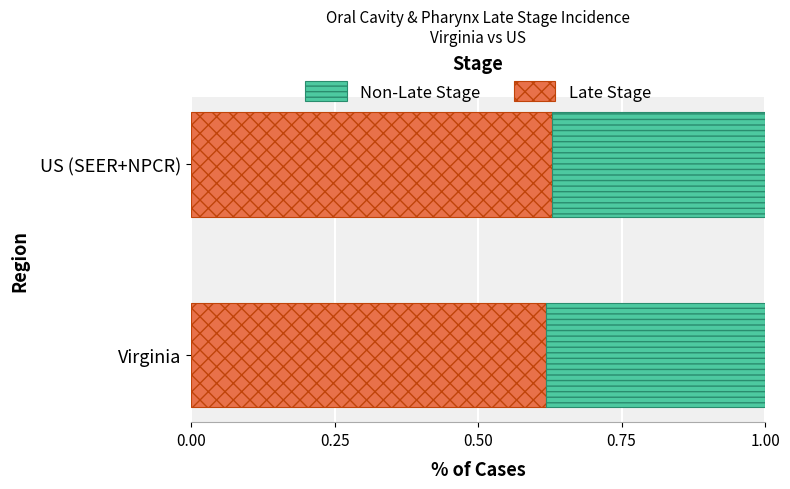

What is the sum of all Late Stage values?

1.2